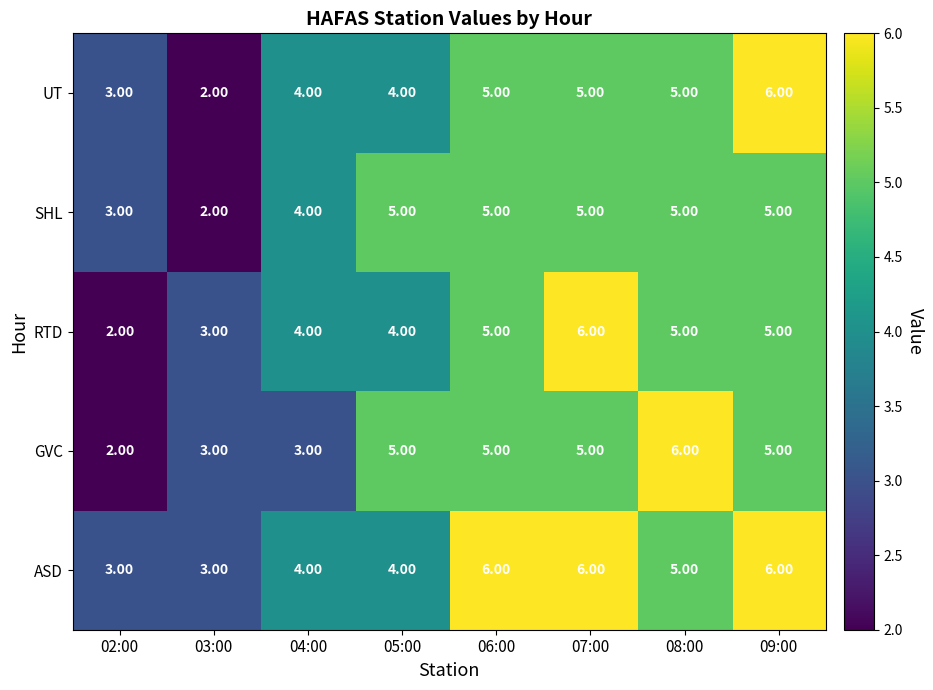

What is the total value across all series at 07:00?

27